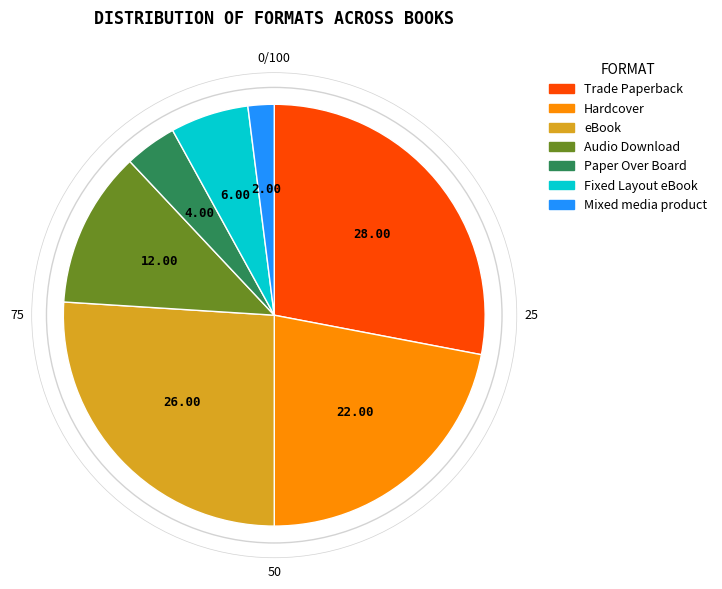

How many slices are in this pie chart?

7